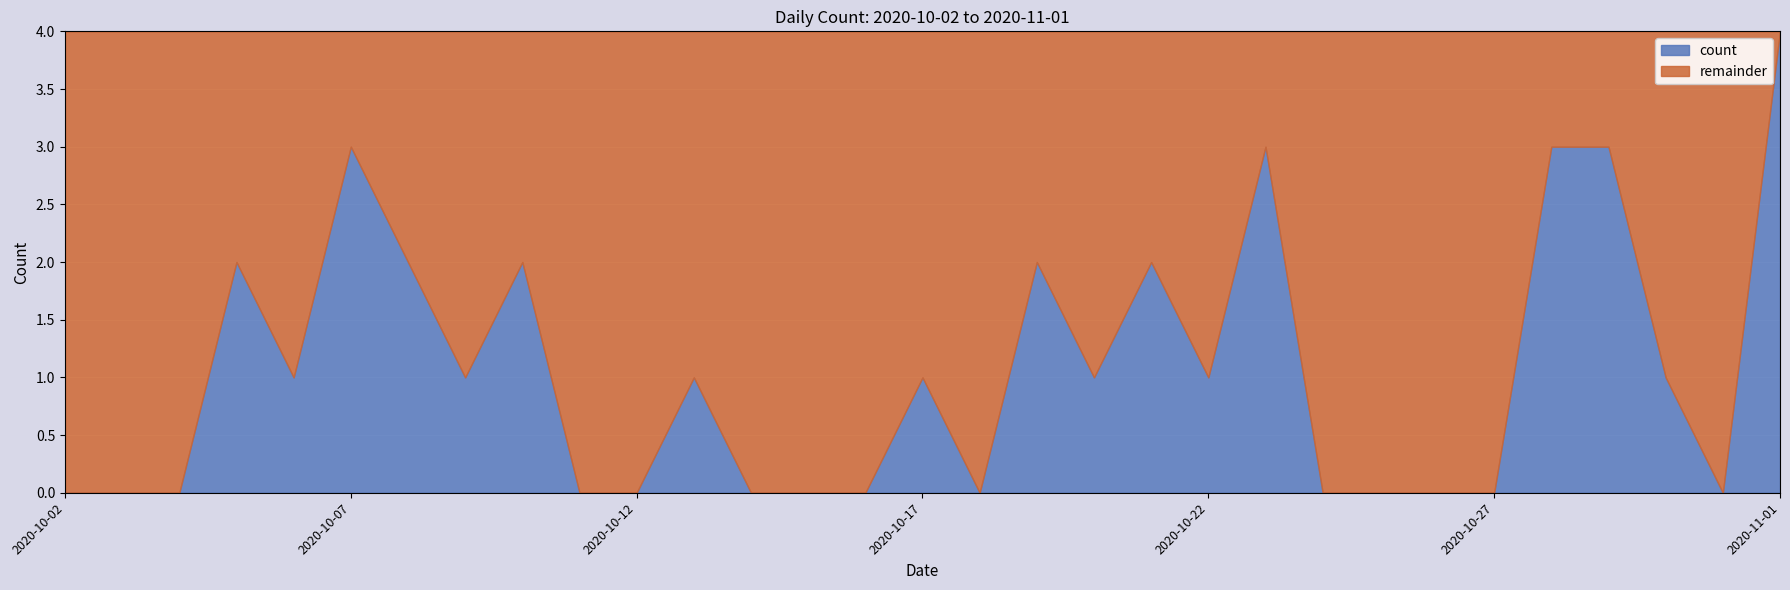

How many interior local peaks (higher than both neighbors) does the data have?

8